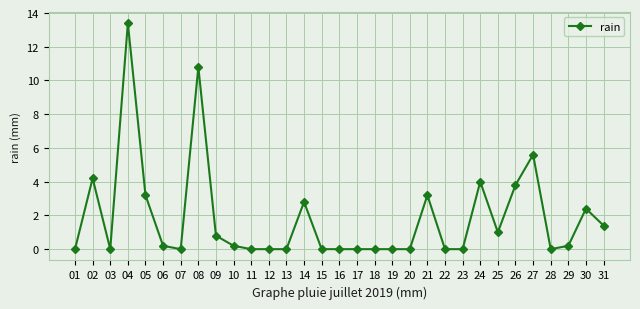

Which has a higher value, 13 or 14?

14